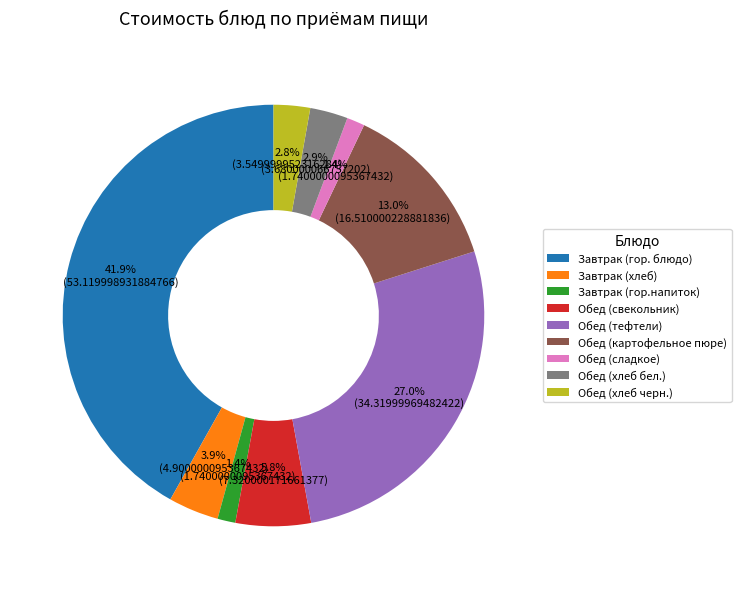

How many slices are in this pie chart?

9